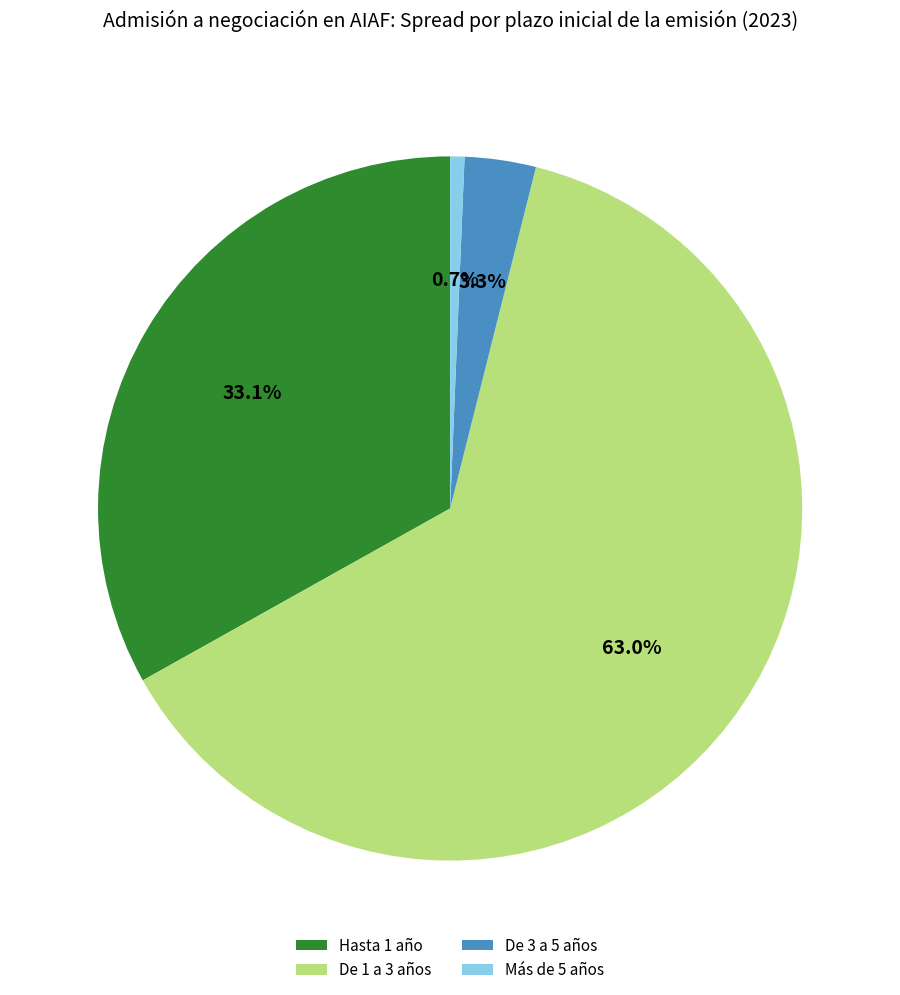

Between Más de 5 años and Hasta 1 año, which is larger?

Hasta 1 año